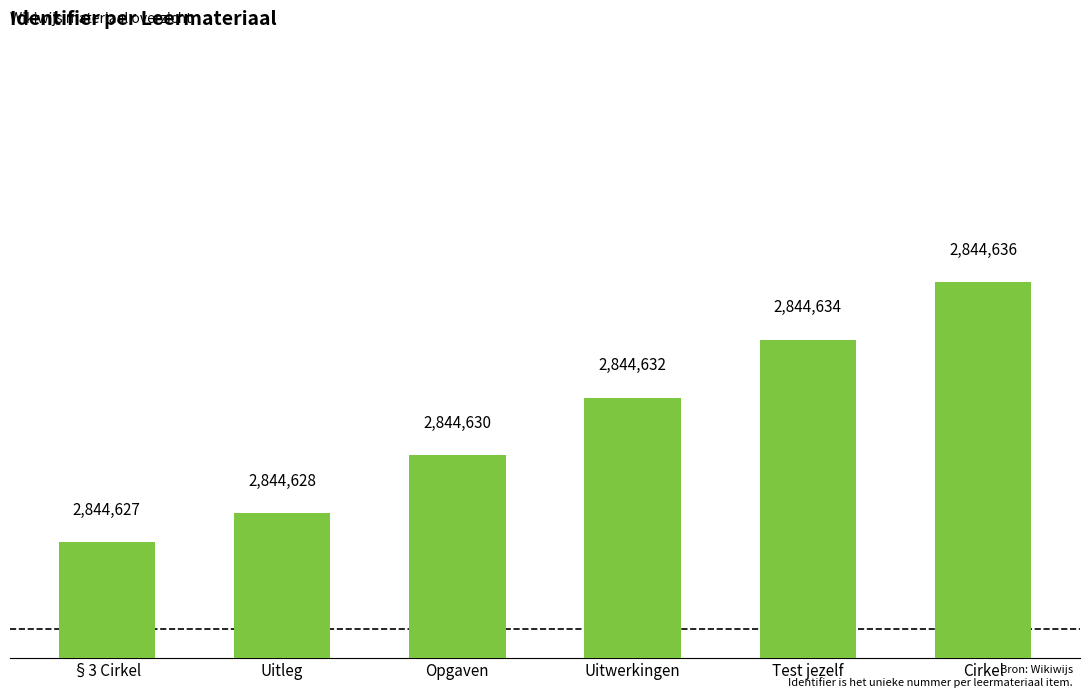

Rank the categories by value from lowest to highest.

§3 Cirkel, Uitleg, Opgaven, Uitwerkingen, Test jezelf, Cirkel